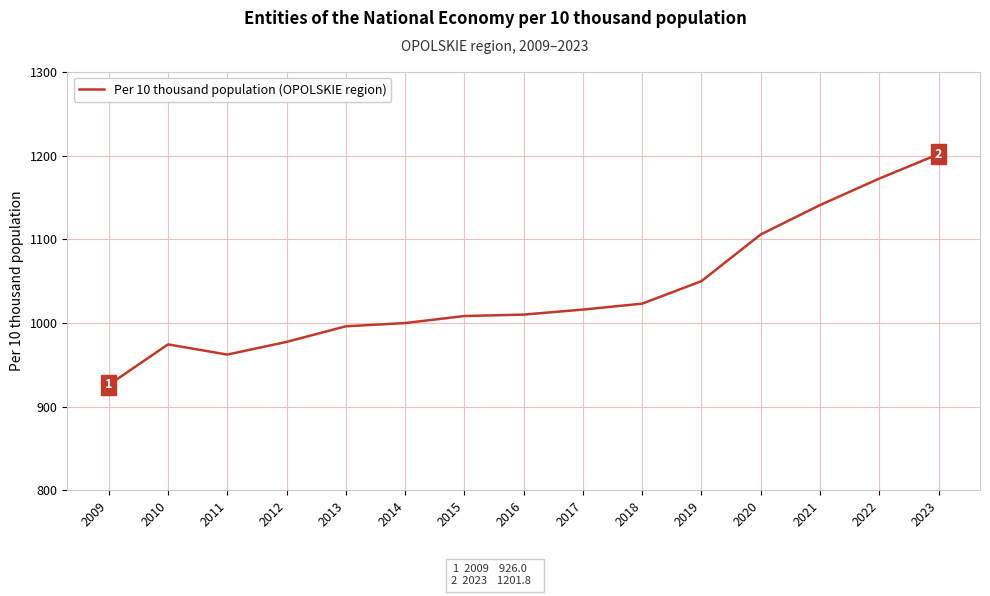

What is the change in value from 2009 to 2014?

+73.9